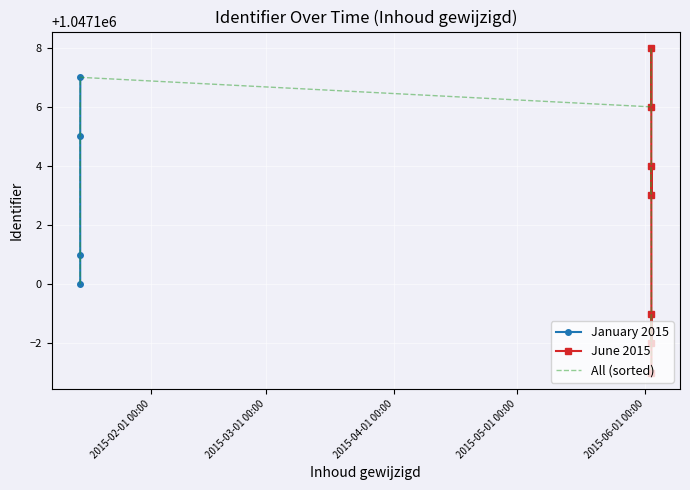

Between 2015-01-14 21:31:30 and 2015-06-02 14:37:07, which is larger?

2015-01-14 21:31:30